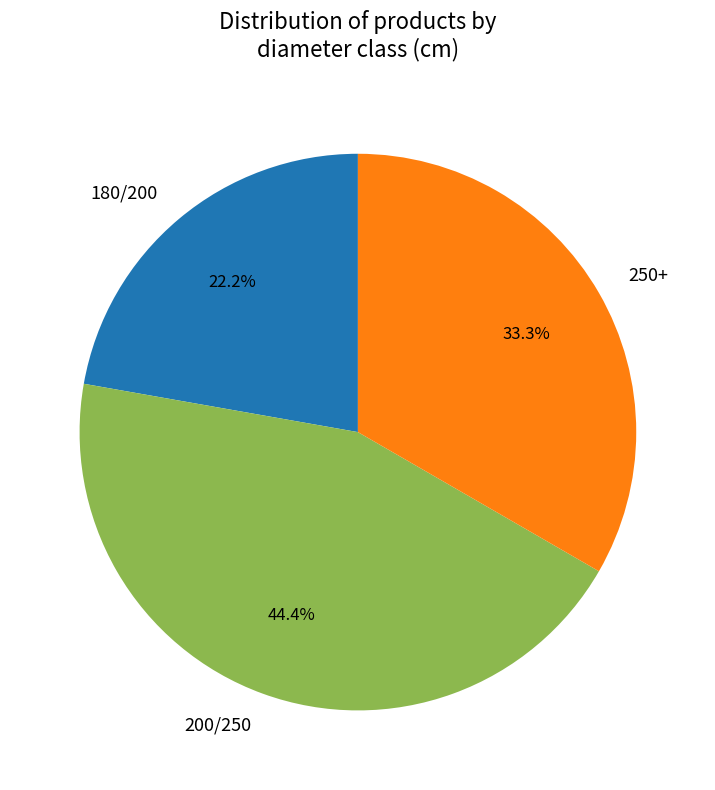

To the nearest percent, what is the average slice percentage?

33%